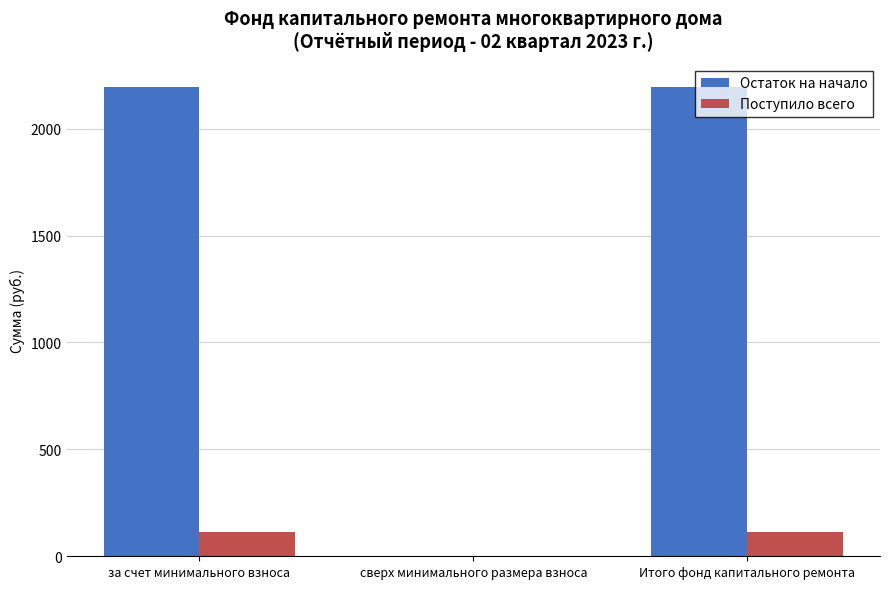

What is the sum of the Остаток на начало values at сверх минимального размера взноса and Итого фонд капитального ремонта?

2193.4